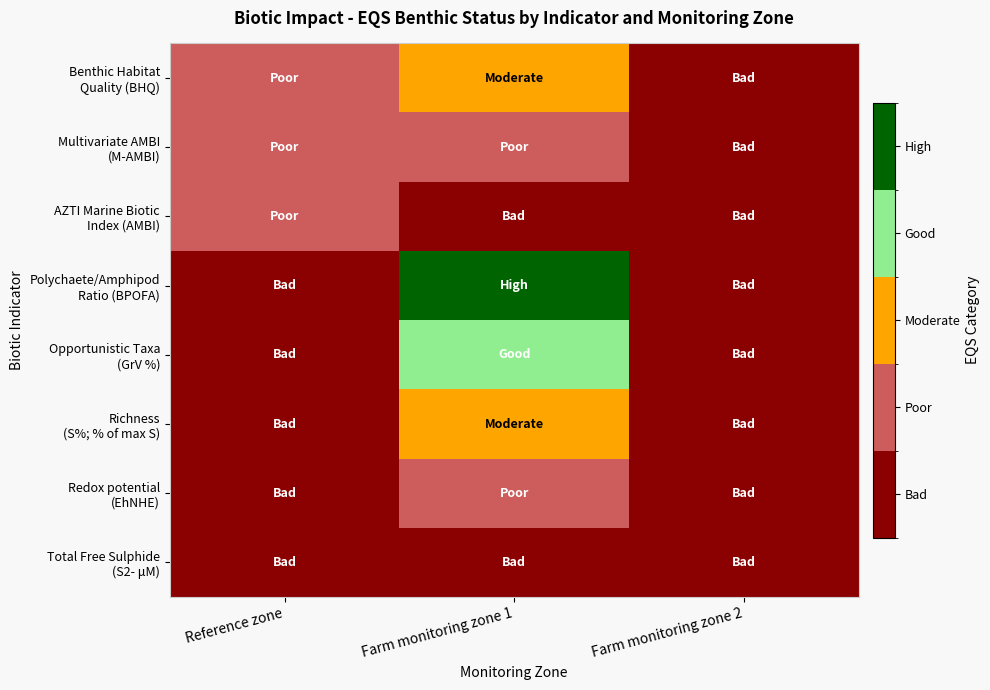

At which category does the chart reach its peak across all series?

Farm monitoring zone 1